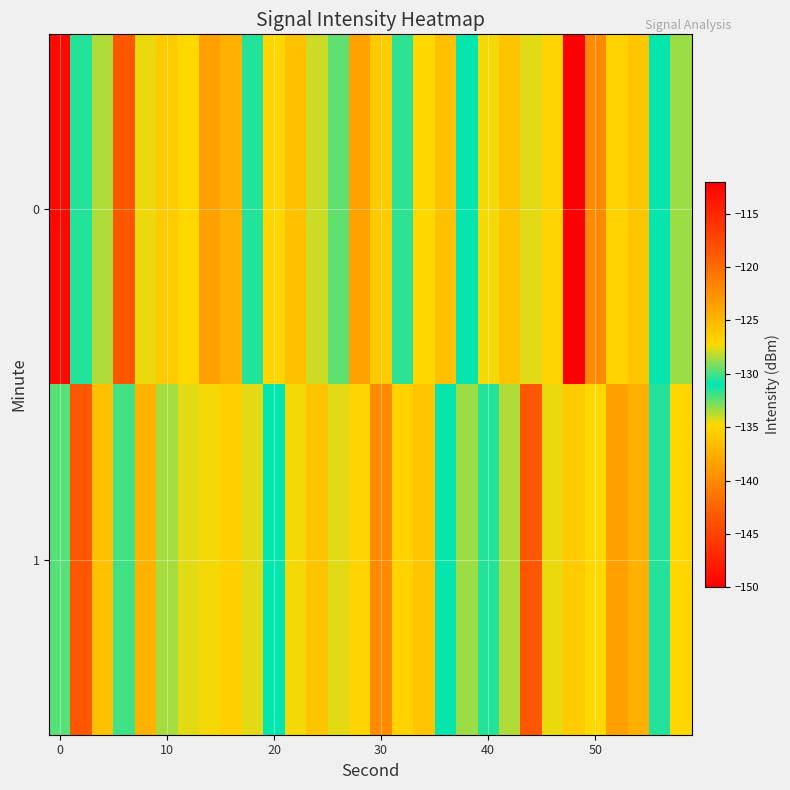

What is the greatest value displayed?

-112.7